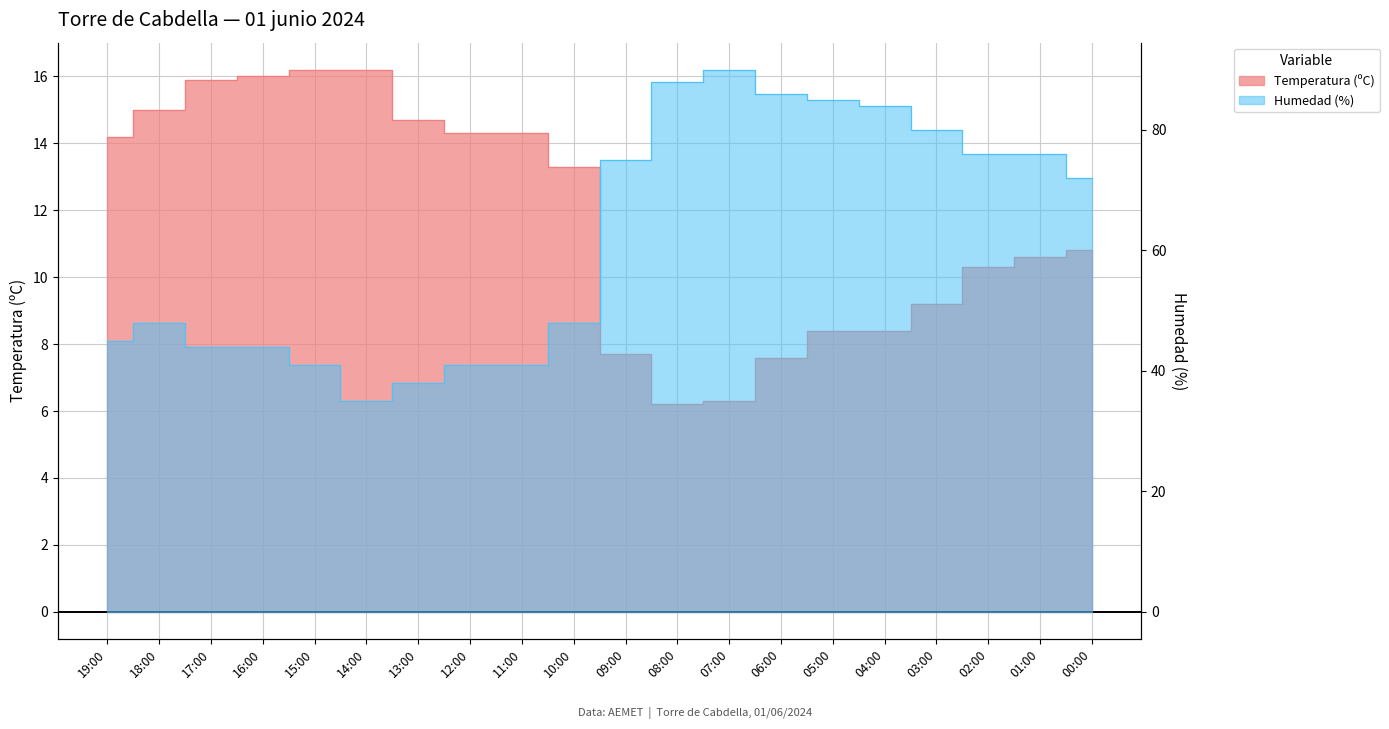

What is the total value across all series at 02:00?

86.3